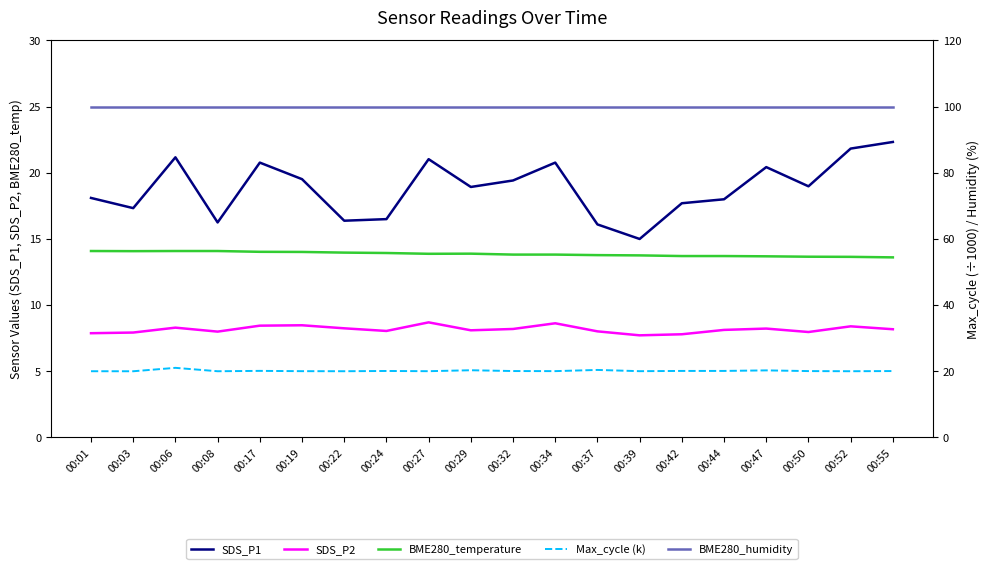

At how many categories does at least one series exceed 87?

20